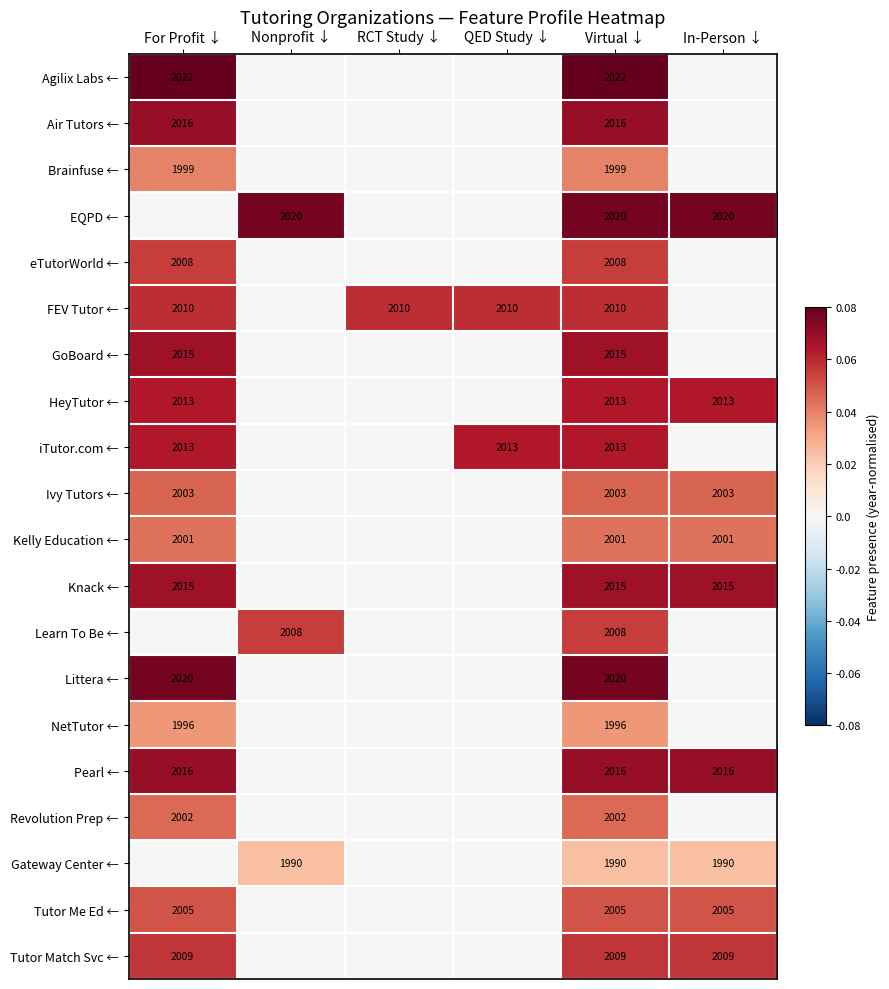

The value of FEV Tutor ← at RCT Study ↓ is 2010. True or false?

True